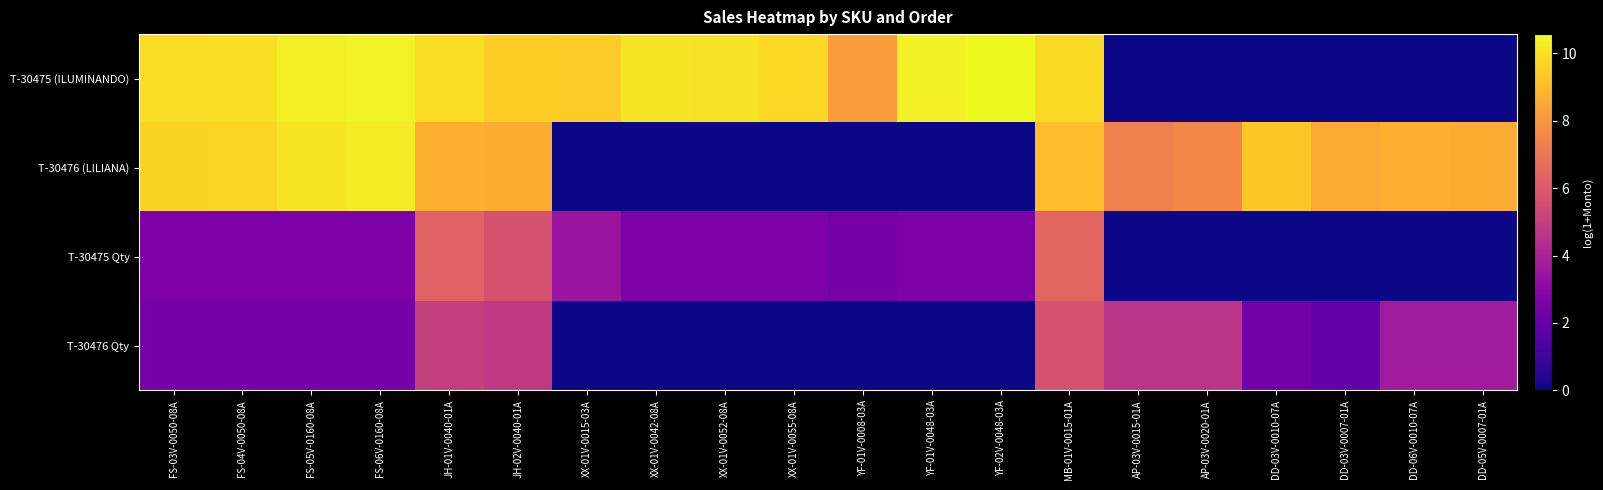

What is the total value across all series at XX-01V-0052-08A?

12.7